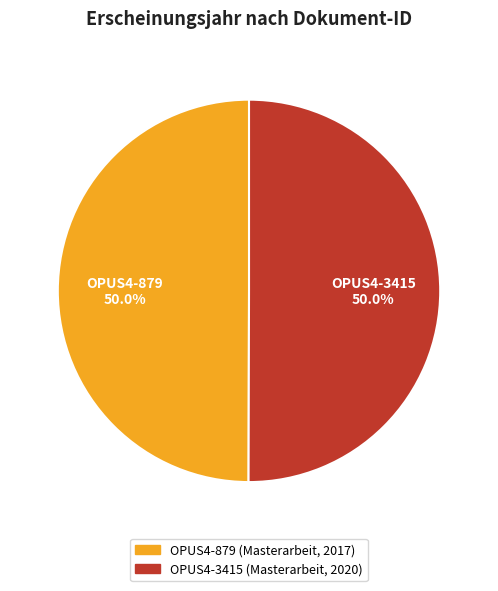

To the nearest percent, what portion does OPUS4-3415 (Masterarbeit, 2020) represent?

50%